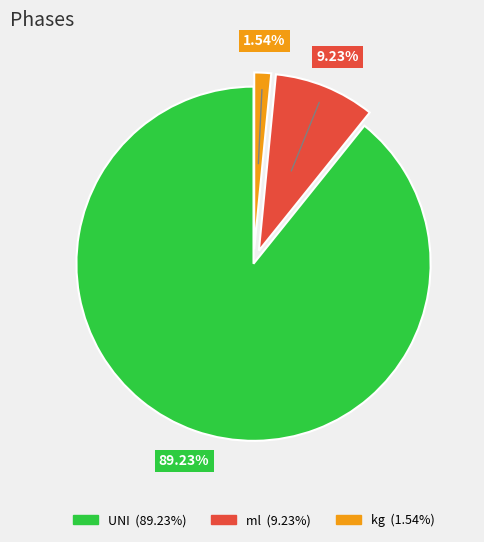

True or false: ml accounts for 18% of the total.

False